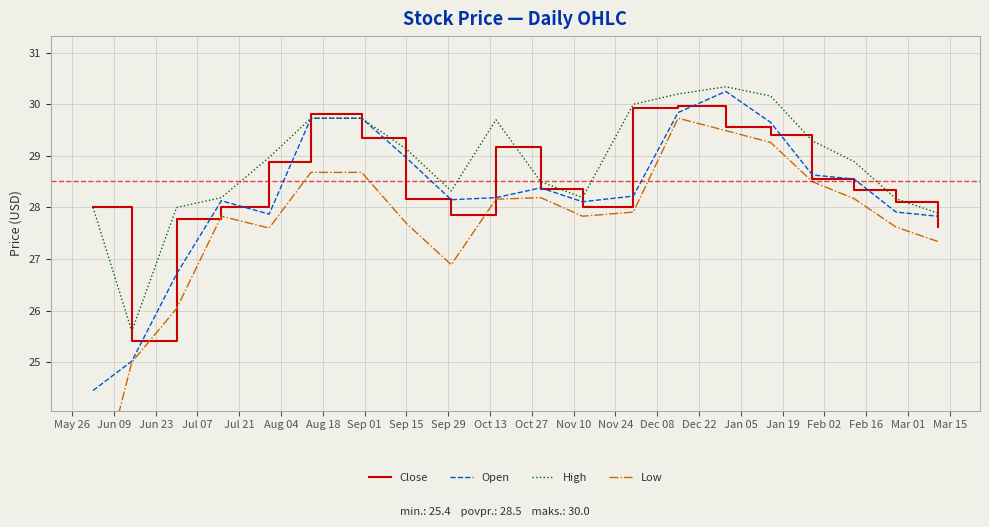

True or false: Close and Open cross at least once.

True